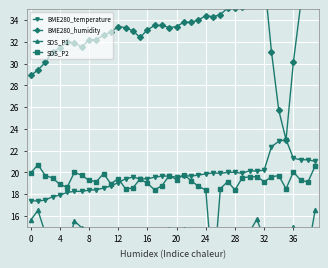

At which category does the chart reach its minimum across all series?

25